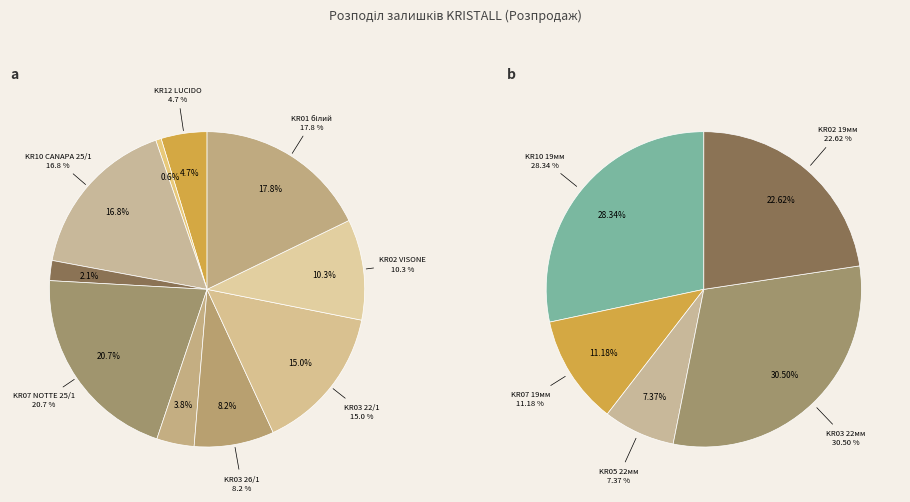

How many slices are in this pie chart?

10